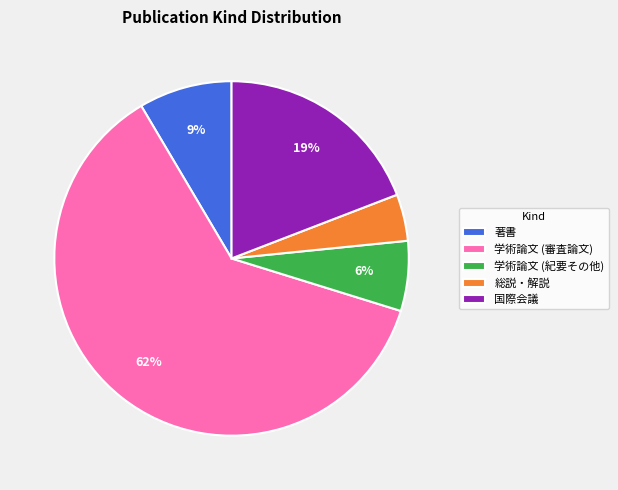

Which category has the biggest portion of the pie?

学術論文 (審査論文)